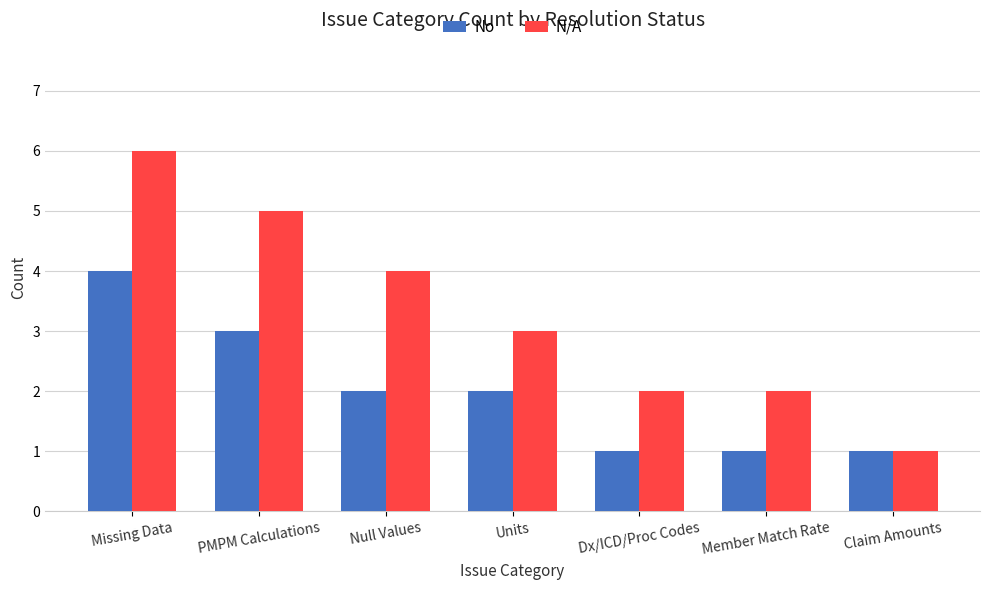

What is the difference between the maximum and minimum values in the No series?

3